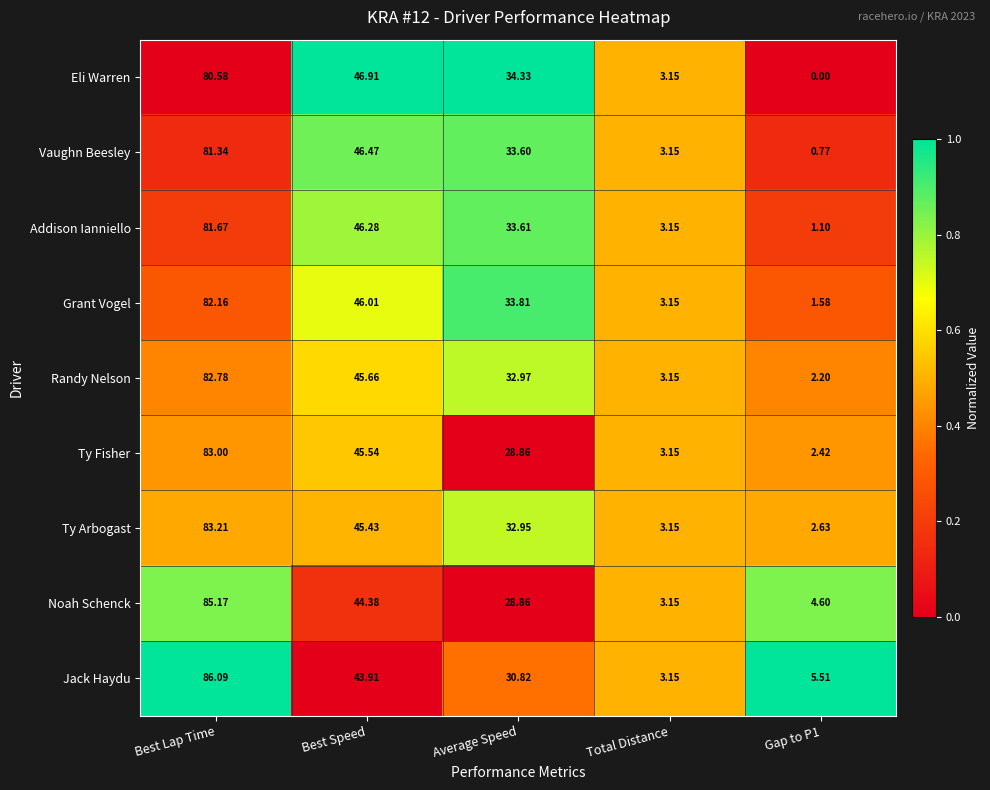

Which category has the highest value across all series?

Best Lap Time